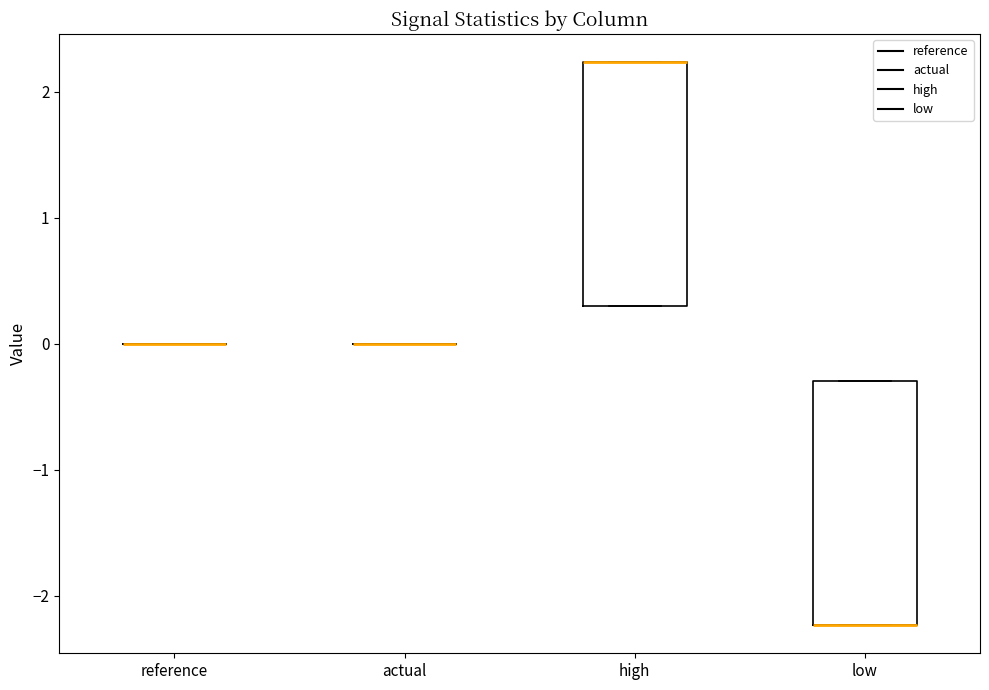

Reading left to right, transcribe this box plot: for each box, give where its median line is, the range the box spans, and where its two whiskers end, as read against the y-axis. The values are not printed on the chart, so give them approximately, as read against the axis.

reference: box collapsed to a line at 0.0, whiskers 0.0 to 0.0
actual: box collapsed to a line at 0.0, whiskers 0.0 to 0.0
high: median 2.2 (drawn on the box's upper edge), box 0.3 to 2.2, whiskers 0.3 to 2.2
low: median -2.2 (drawn on the box's lower edge), box -2.2 to -0.3, whiskers -2.2 to -0.3